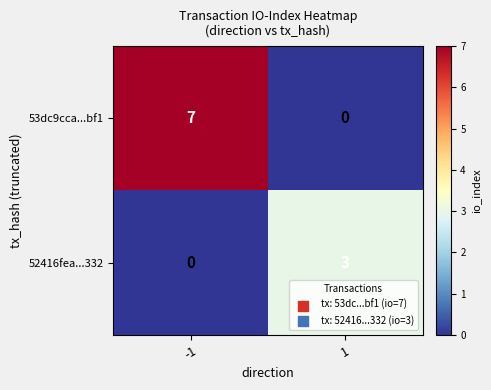

At how many categories does at least one series exceed 6?

1